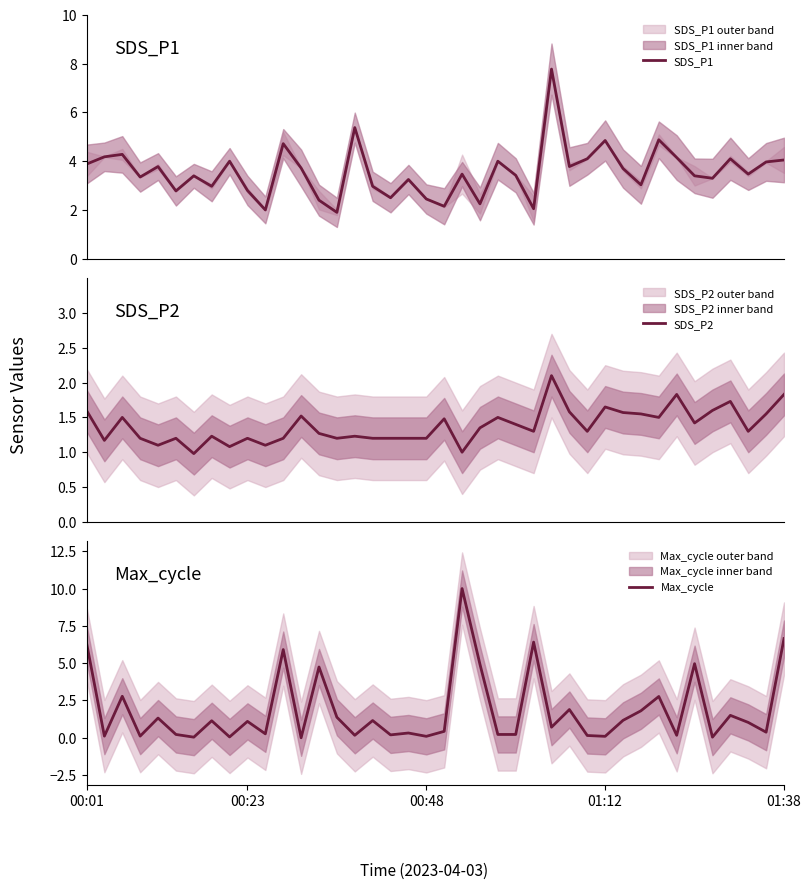

What position from the right is 16?

24